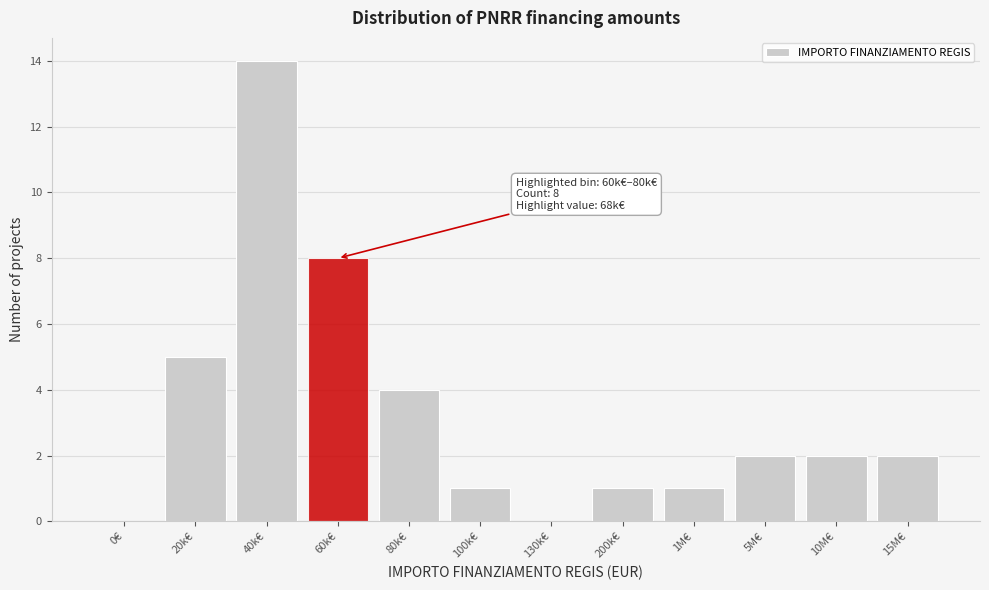

Reading left to right, what are all the values shown in this chart?

0€=0	20k€=5	40k€=14	60k€=8	80k€=4	100k€=1	130k€=0	200k€=1	1M€=1	5M€=2	10M€=2	15M€=2